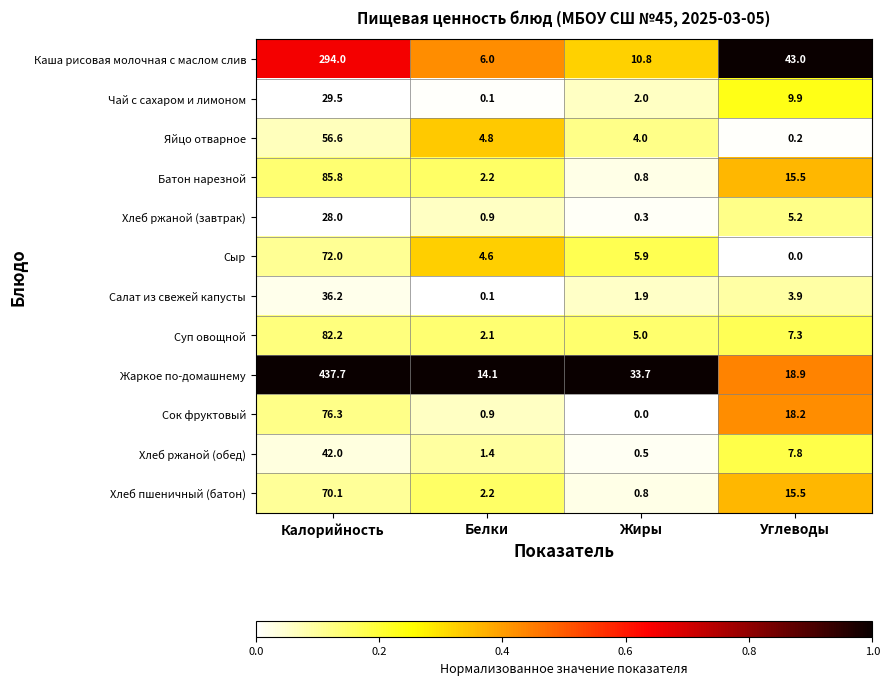

What is the highest value of the Каша рисовая молочная с маслом слив series?

294.0